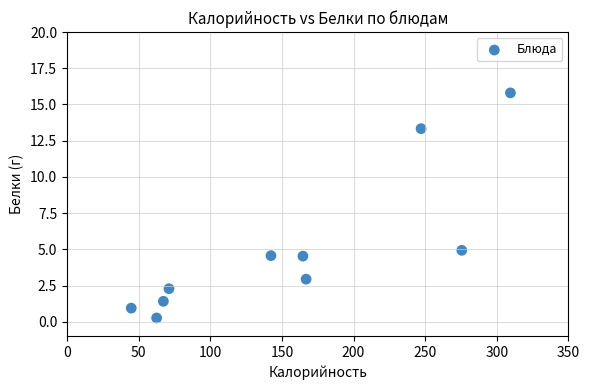

What is the range of X values (max minus min)?

264.6